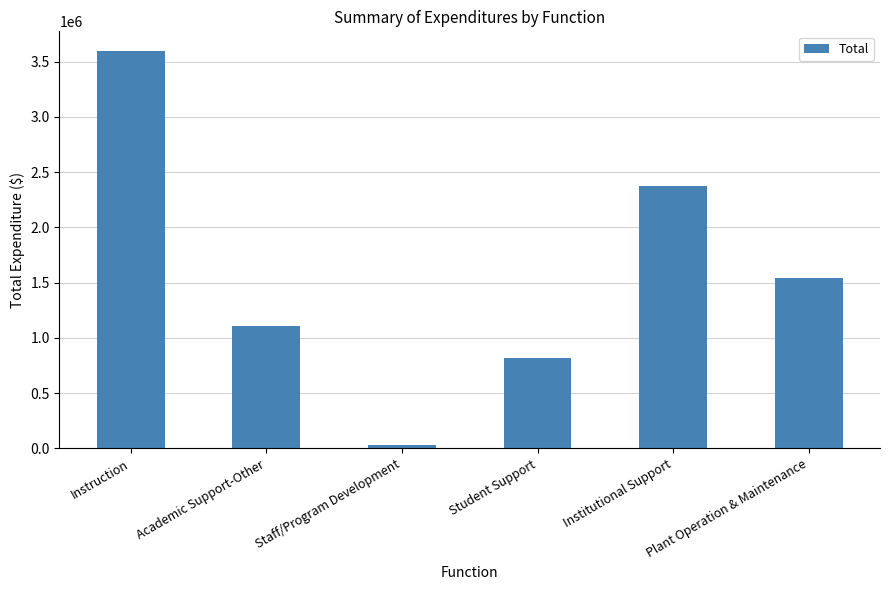

How many bars are there in total?

6